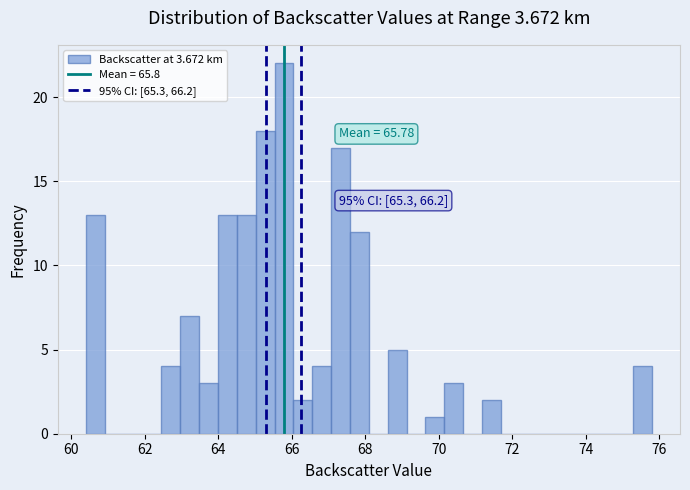

Read against the x-axis, roughly where is the centre of the tallest bar?

65.8